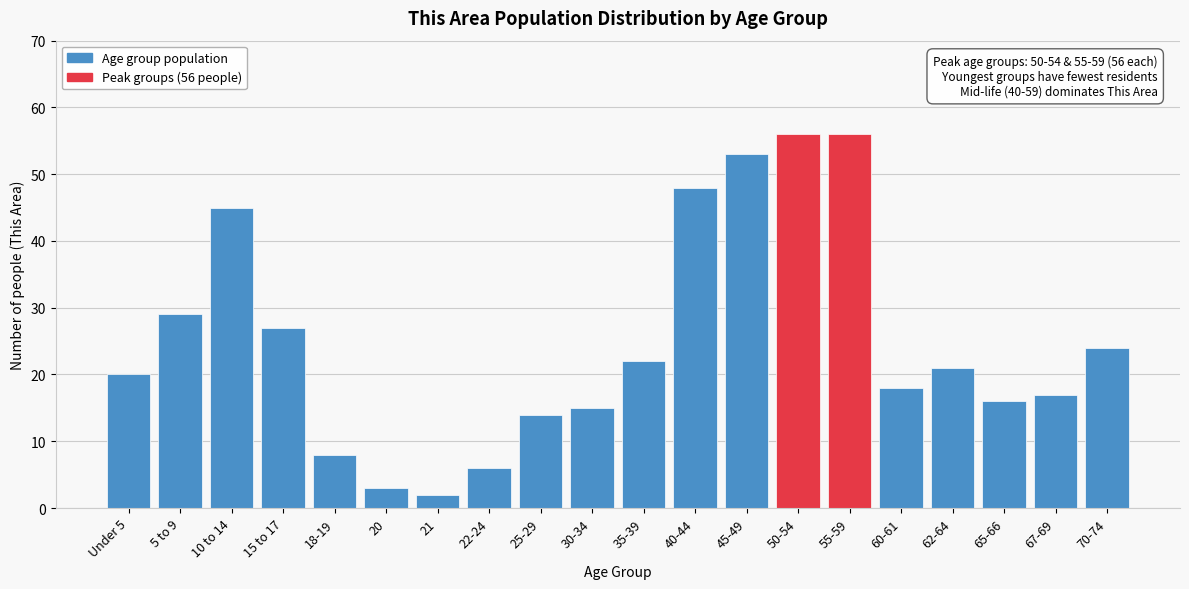

Reading left to right, extract all data points from this chart.

20	29	45	27	8	3	2	6	14	15	22	48	53	56	56	18	21	16	17	24